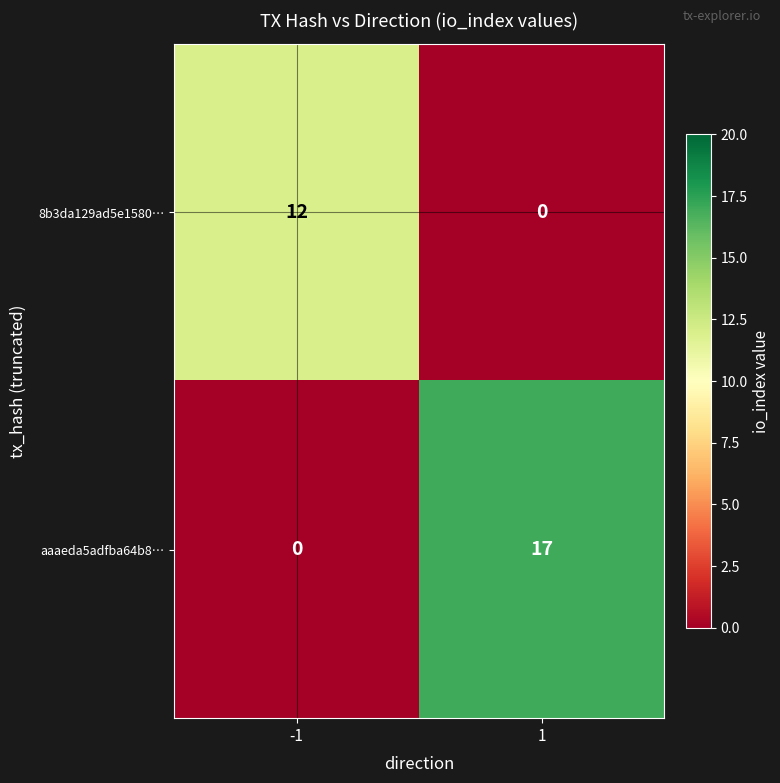

What is the spread (max minus min) of values at 1?

17